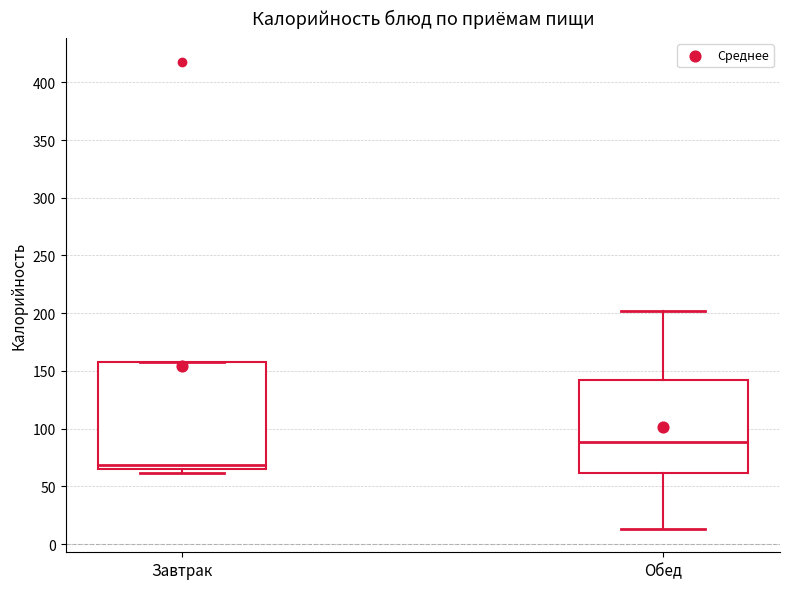

Reading left to right, transcribe this box plot: for each box, give where its median line is, the range the box spans, and where its two whiskers end, as read against the y-axis. The values are not printed on the chart, so give them approximately, as read against the axis.

Завтрак: median 70, box 65 to 155, whiskers 60 to 155
Обед: median 90, box 60 to 140, whiskers 15 to 200